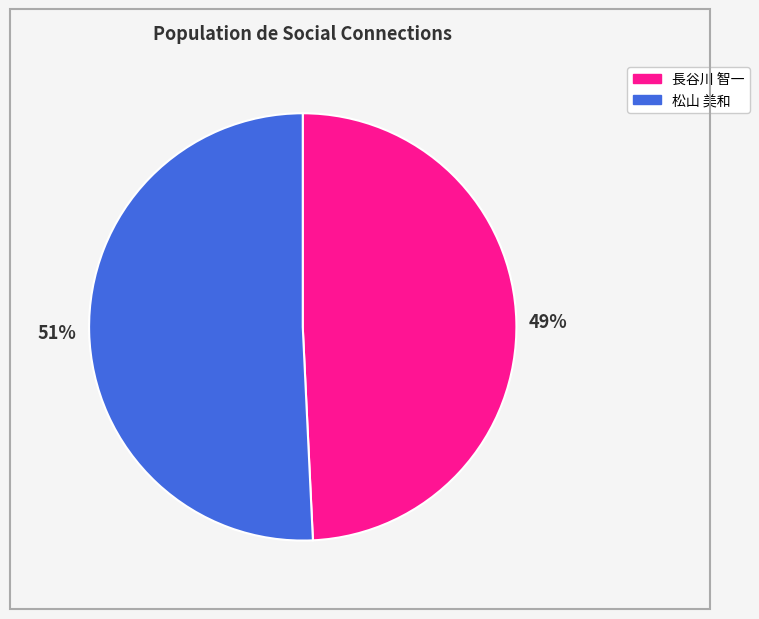

Is it true that 松山 美和 is 51% of the pie?

True